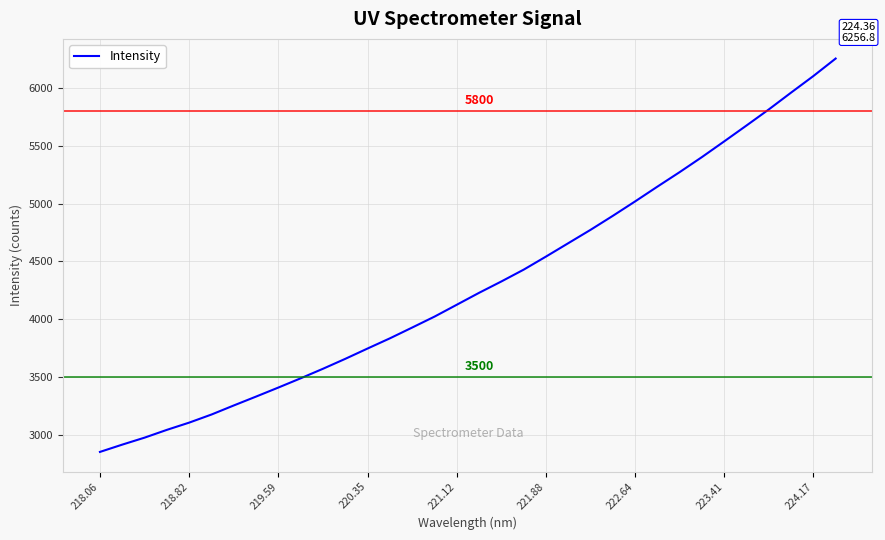

What is the difference between the maximum and minimum values?

3407.3